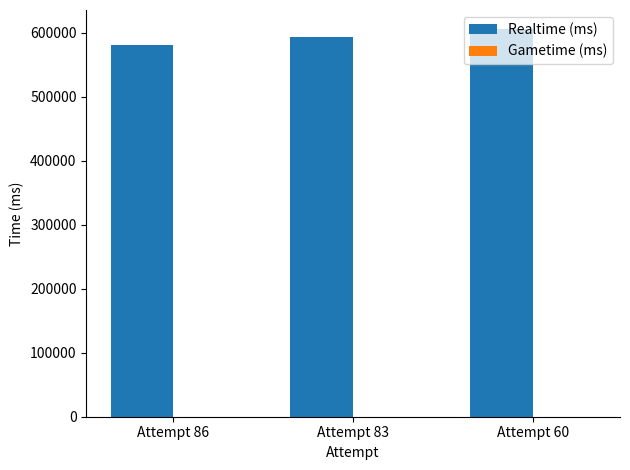

The value at Attempt 60 is 1068805. True or false?

False